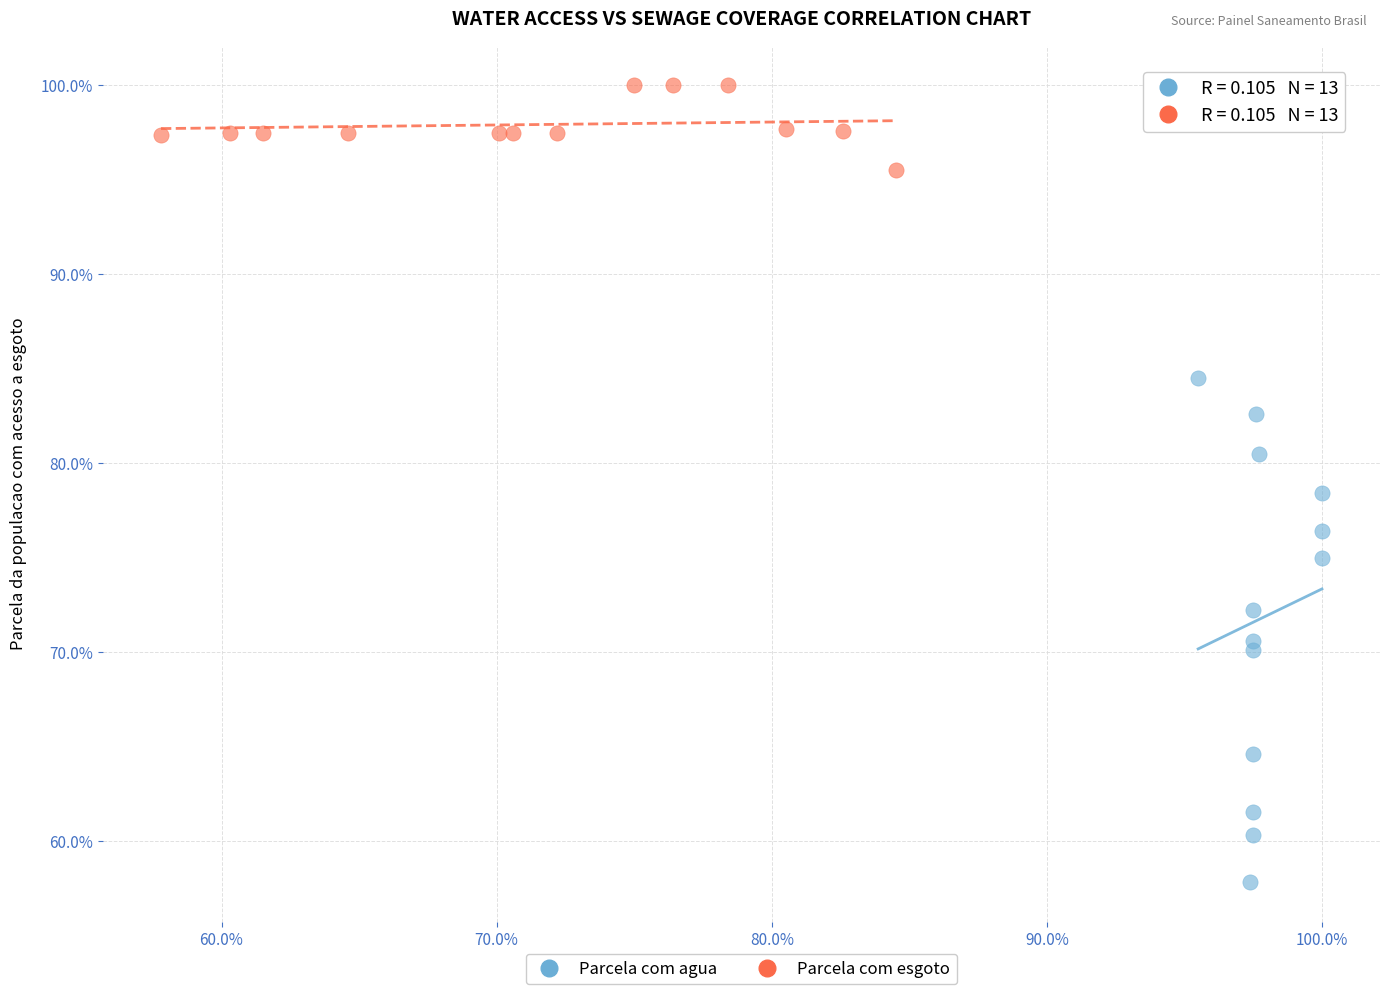

What are all the series names shown in the legend?

Parcela com agua, Parcela com esgoto